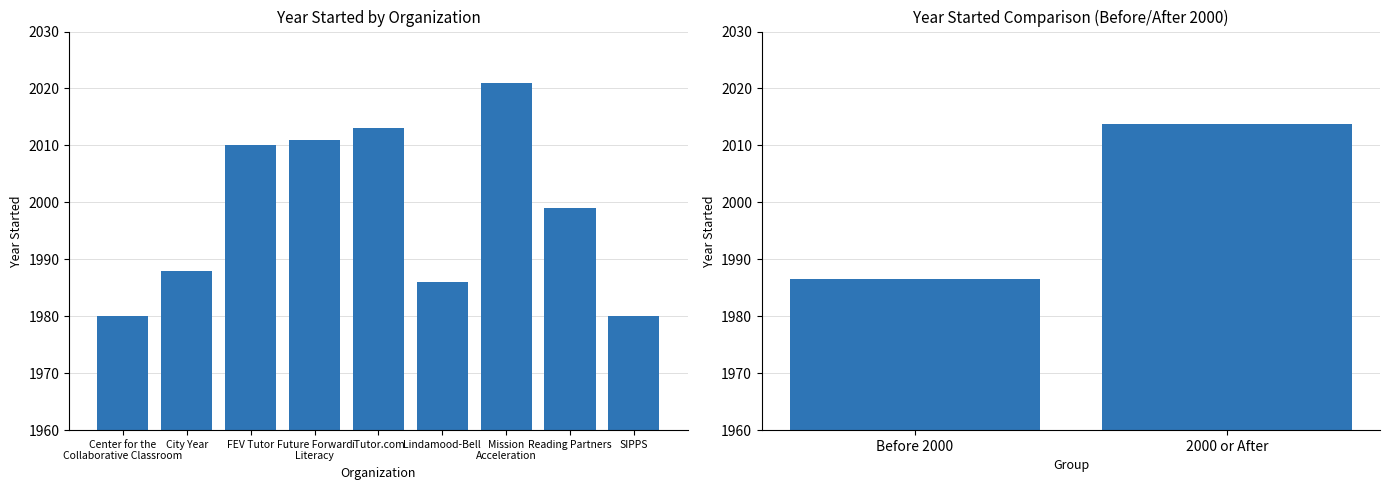

What is the difference between the maximum and minimum values?

41